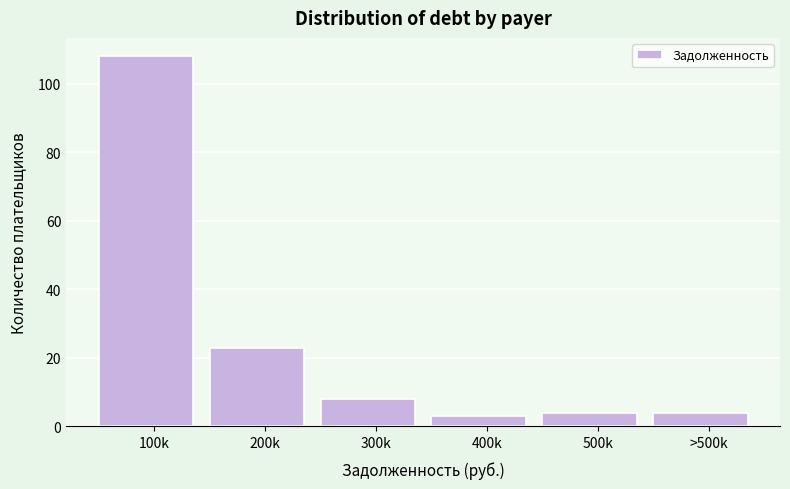

Reading left to right, what are all the values shown in this chart?

108	23	8	3	4	4